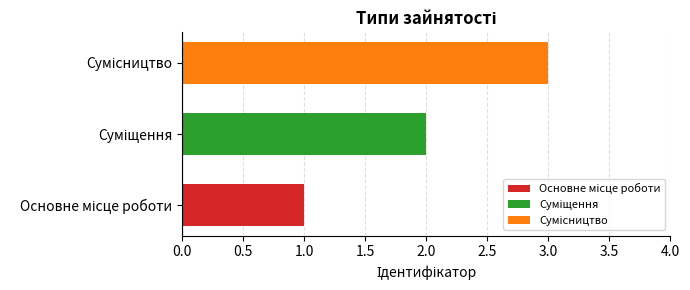

What is the greatest value displayed?

3